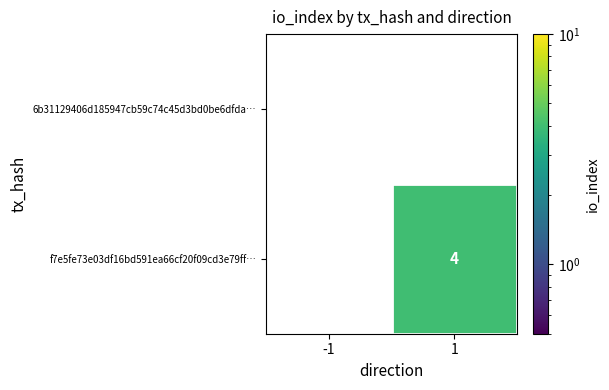

How many series are shown in this chart?

2